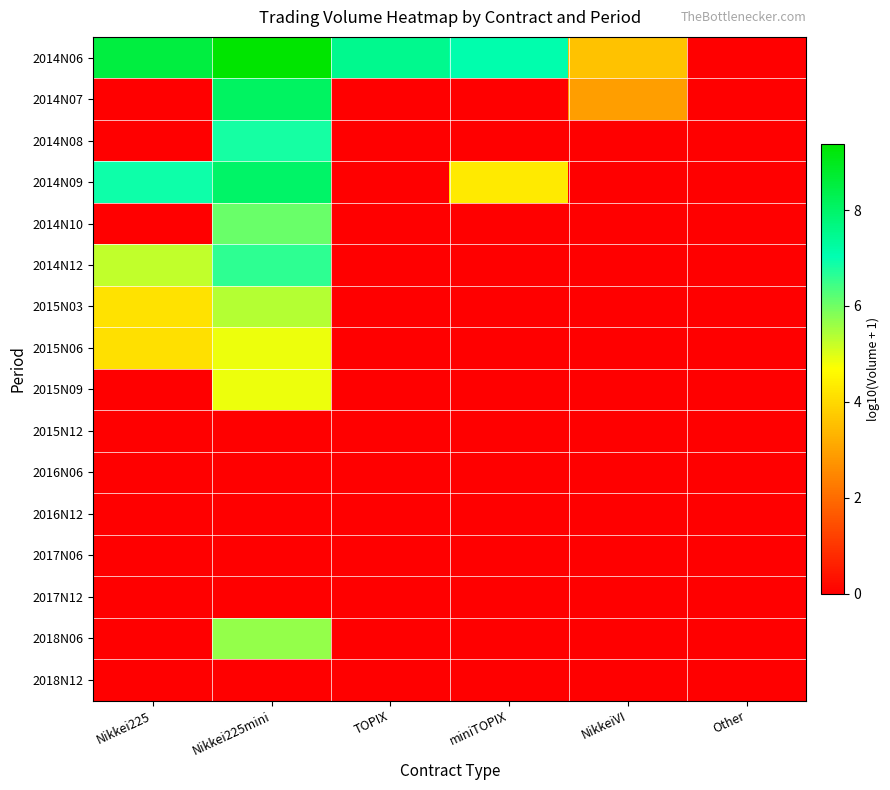

Which series has the largest total across all categories?

2014N06